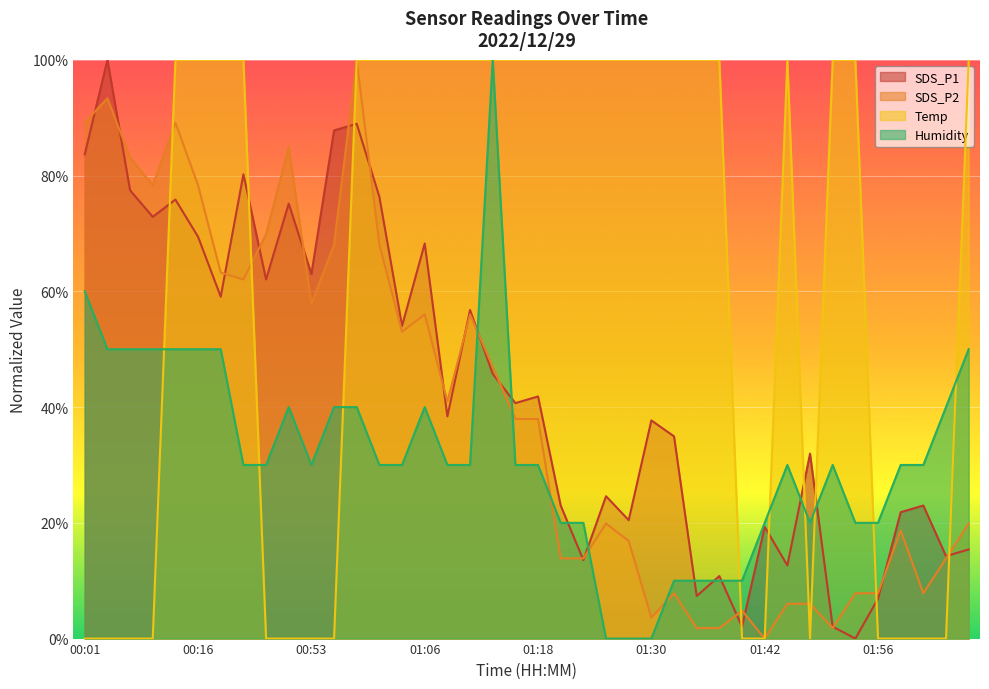

Which label corresponds to the largest value in the chart?

00:03